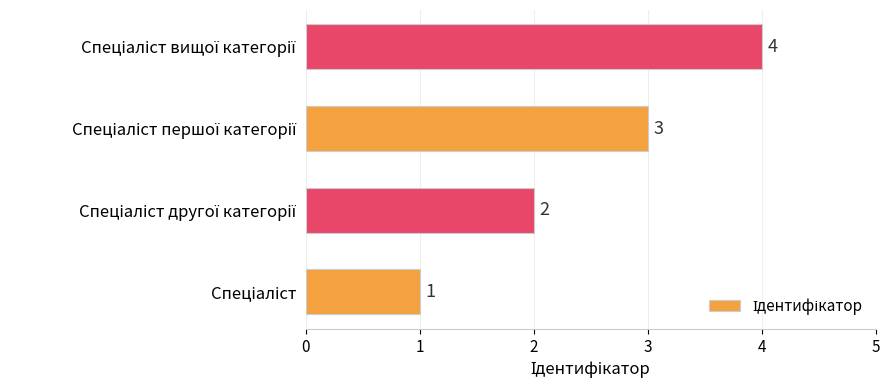

Does the chart contain any negative values?

No